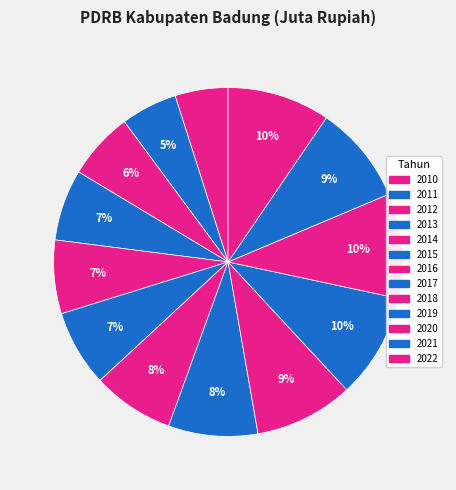

Rank the categories by value from highest to lowest.

2019, 2020, 2022, 2018, 2021, 2017, 2016, 2015, 2014, 2013, 2012, 2011, 2010